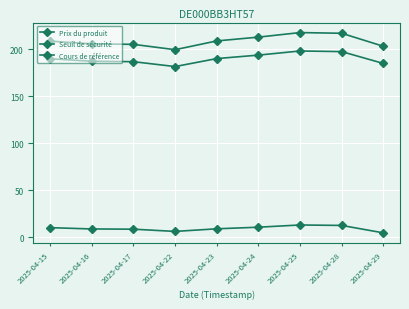

How many series are shown in this chart?

3